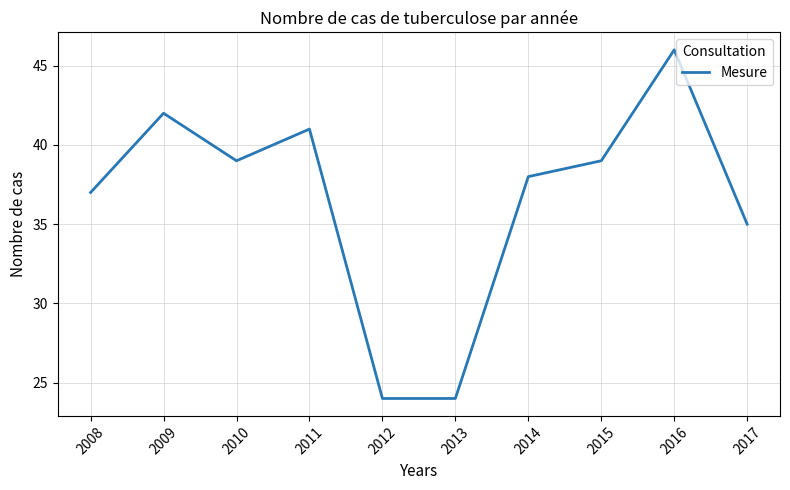

What is the difference between the maximum and minimum values?

22